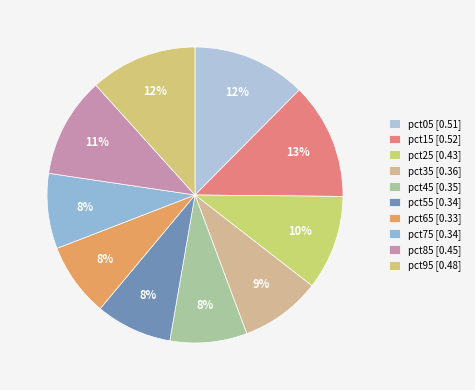

To the nearest percent, what is the combined percentage of pct45 and pct25?

19%